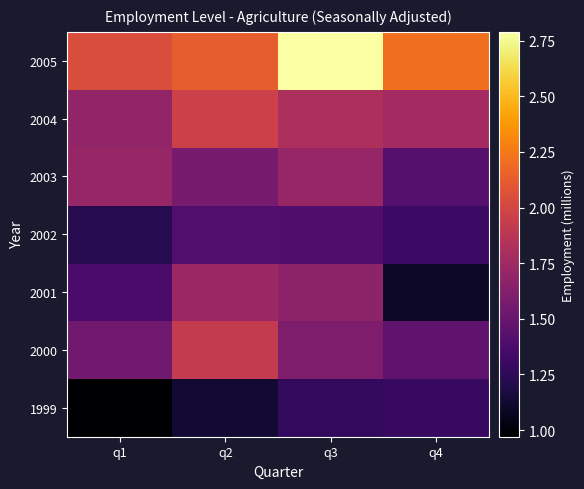

Reading left to right, list all the values displayed in this chart.

1999: q1=1.0	q2=1.1	q3=1.3	q4=1.3
2000: q1=1.5	q2=1.9	q3=1.6	q4=1.5
2001: q1=1.4	q2=1.7	q3=1.7	q4=1.1
2002: q1=1.2	q2=1.4	q3=1.4	q4=1.3
2003: q1=1.7	q2=1.6	q3=1.7	q4=1.4
2004: q1=1.7	q2=2.0	q3=1.8	q4=1.8
2005: q1=2.0	q2=2.1	q3=2.8	q4=2.2